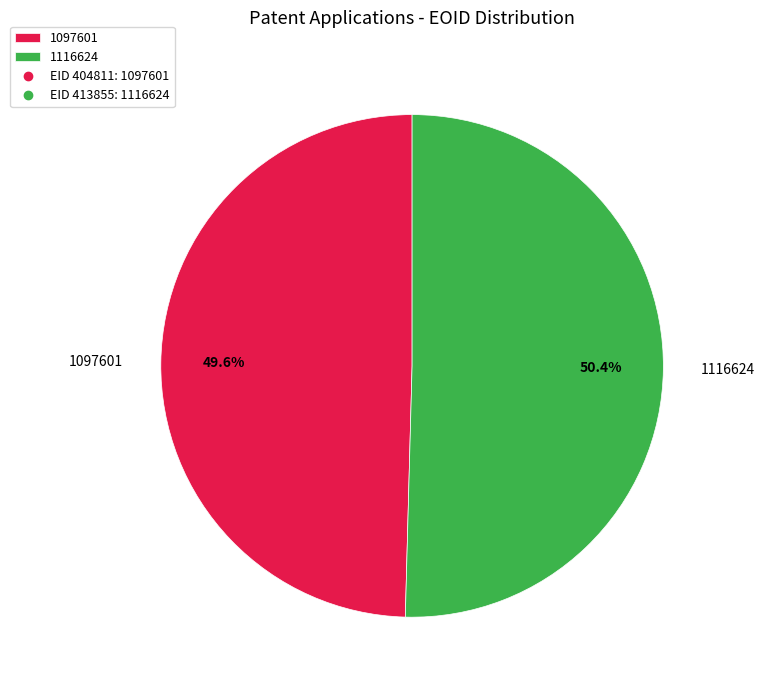

Count the number of slices in the pie.

2